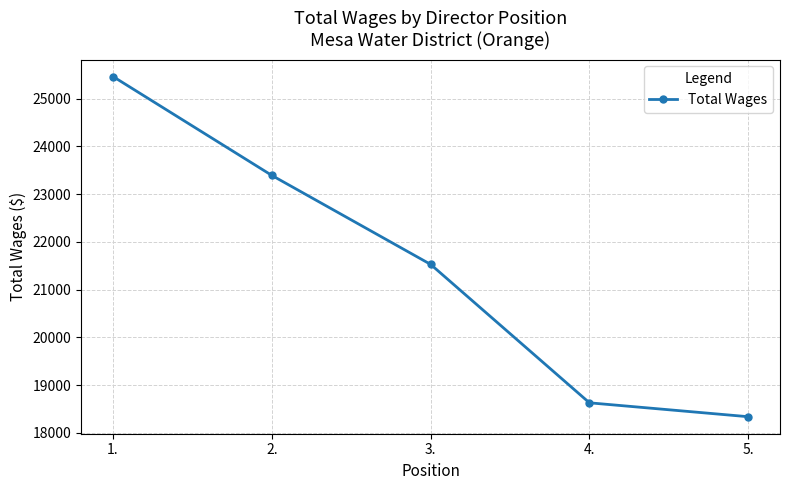

What is the minimum value shown in the chart?

18339